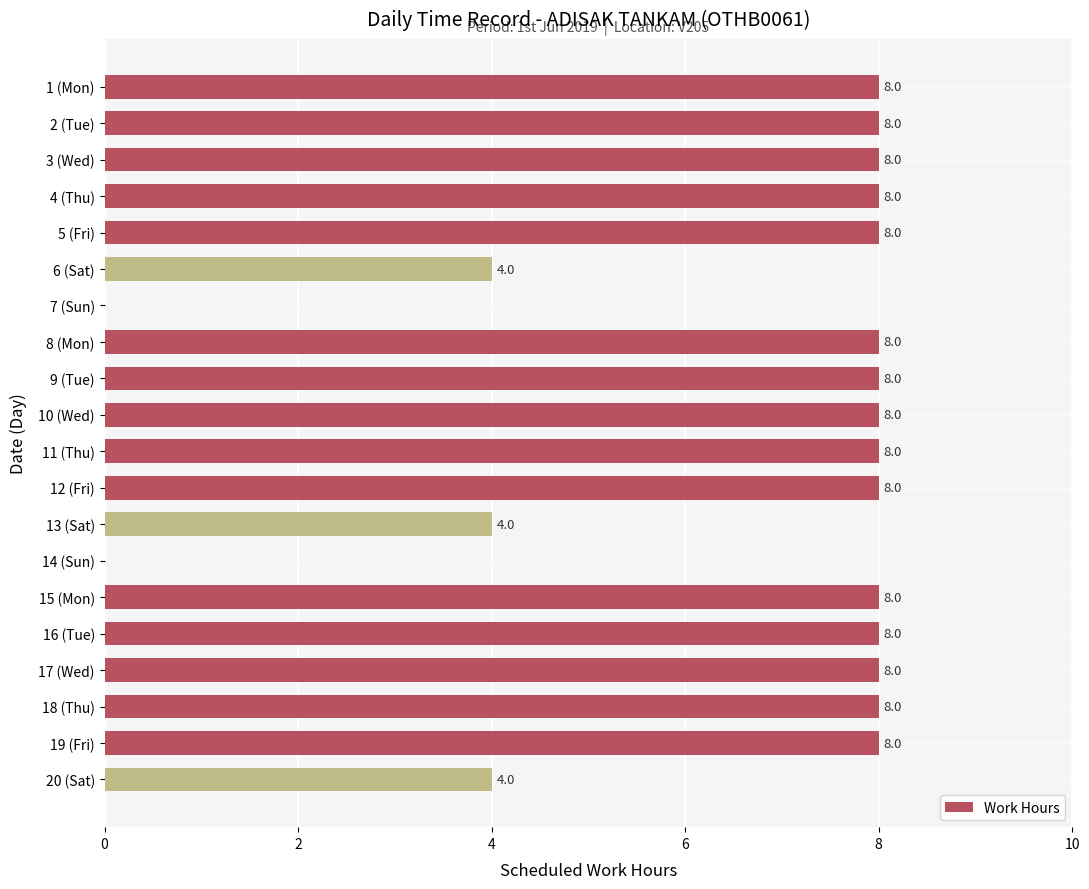

Reading bottom to top, what are all the values shown in this chart?

20 (Sat)=4	19 (Fri)=8	18 (Thu)=8	17 (Wed)=8	16 (Tue)=8	15 (Mon)=8	14 (Sun)=0	13 (Sat)=4	12 (Fri)=8	11 (Thu)=8	10 (Wed)=8	9 (Tue)=8	8 (Mon)=8	7 (Sun)=0	6 (Sat)=4	5 (Fri)=8	4 (Thu)=8	3 (Wed)=8	2 (Tue)=8	1 (Mon)=8